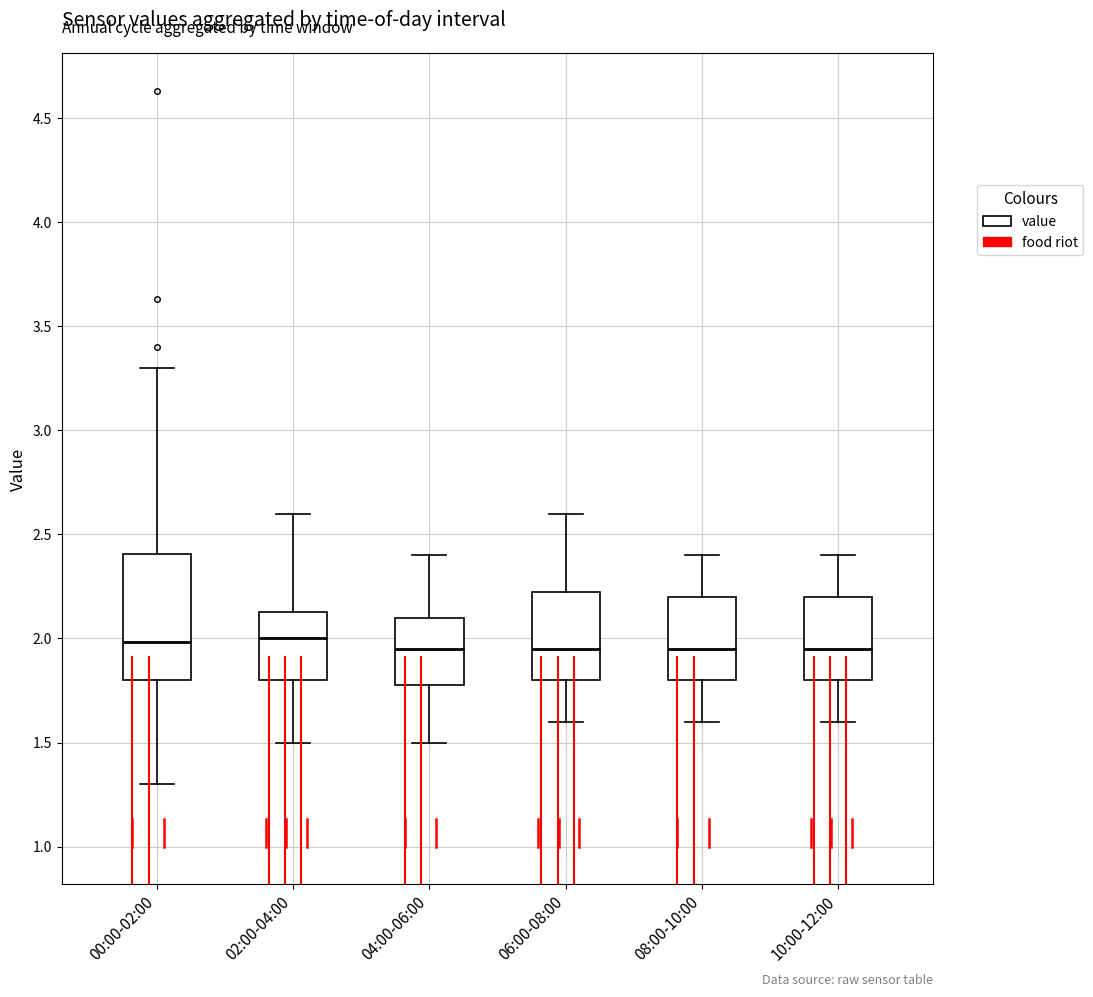

Reading left to right, read every box against the y-axis: the position of its median line, the range the box covers, and the ends of its whiskers. The values are not printed on the chart, so give them approximately, as read against the axis.

00:00-02:00: median 2.00, box 1.80 to 2.40, whiskers 1.30 to 3.30
02:00-04:00: median 2.00, box 1.80 to 2.15, whiskers 1.50 to 2.60
04:00-06:00: median 1.95, box 1.80 to 2.10, whiskers 1.50 to 2.40
06:00-08:00: median 1.95, box 1.80 to 2.25, whiskers 1.60 to 2.60
08:00-10:00: median 1.95, box 1.80 to 2.20, whiskers 1.60 to 2.40
10:00-12:00: median 1.95, box 1.80 to 2.20, whiskers 1.60 to 2.40